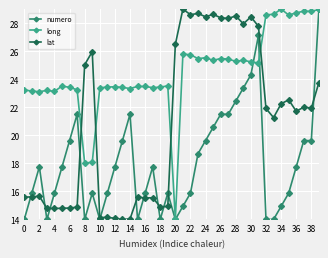

True or false: numero has more than 2 points higher than both neighbors.

True